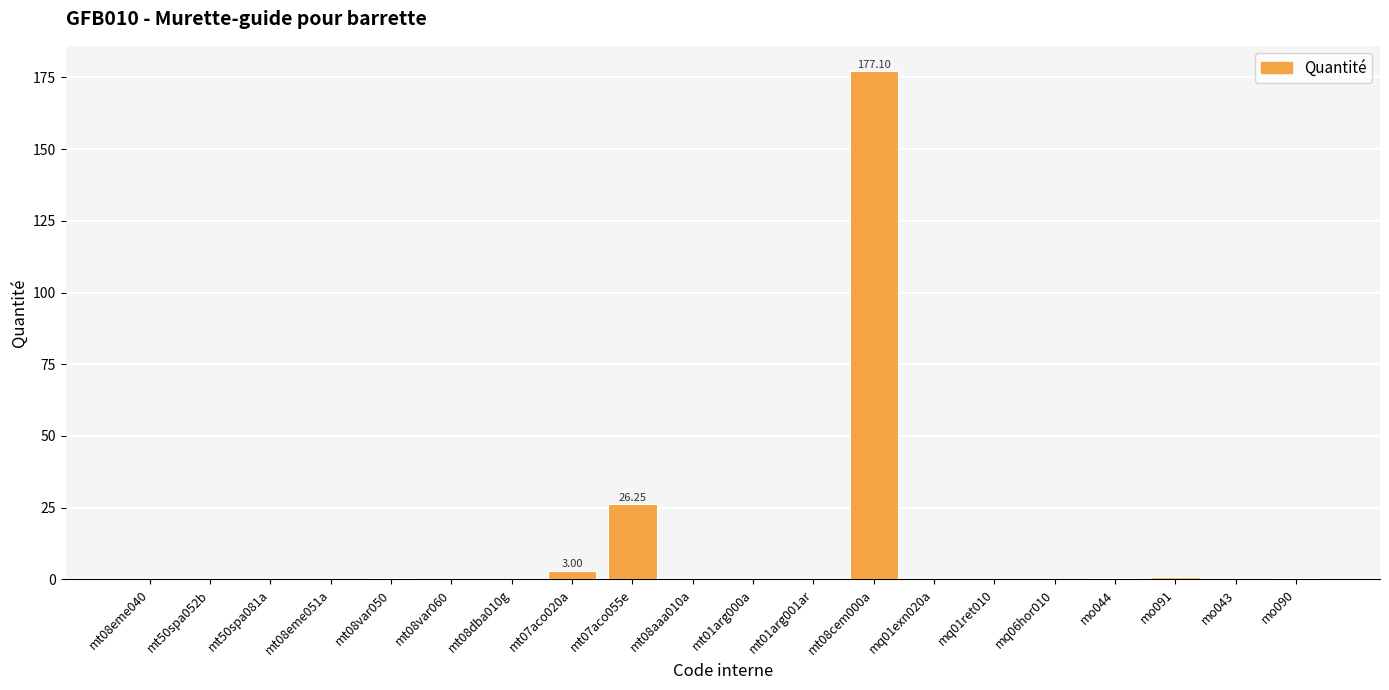

Are the bars horizontal?

No